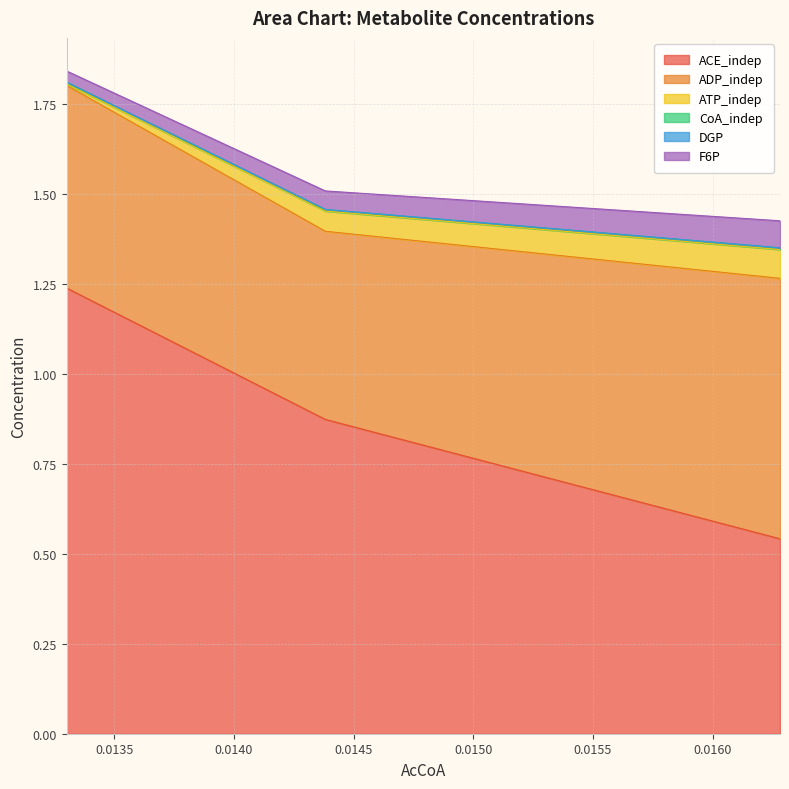

How many F6P values are between 0 and 1?

3